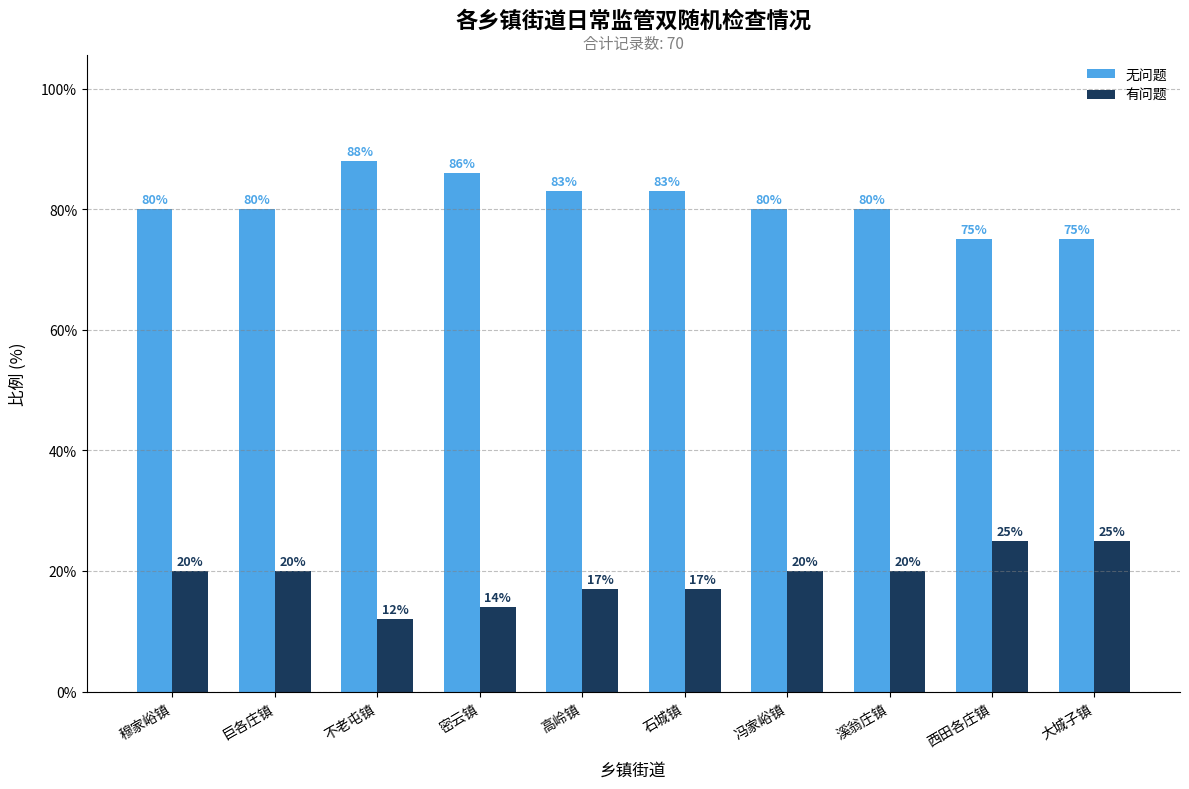

True or false: 无问题 has a value of 80 at 穆家峪镇.

True